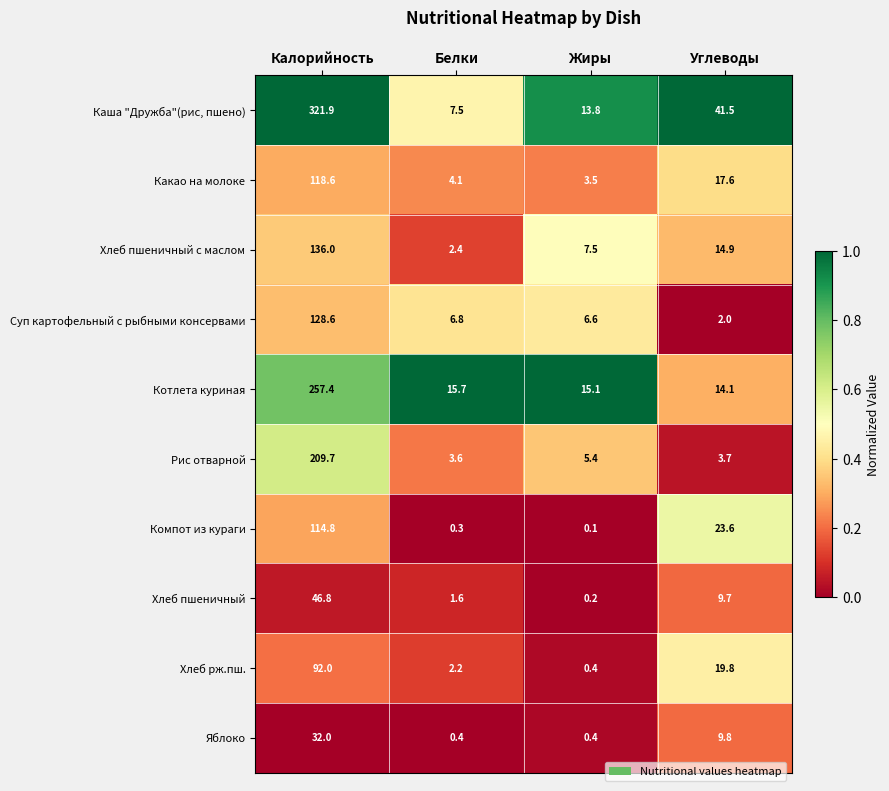

What is the sum of the Суп картофельный с рыбными консервами values at Калорийность and Жиры?

135.2